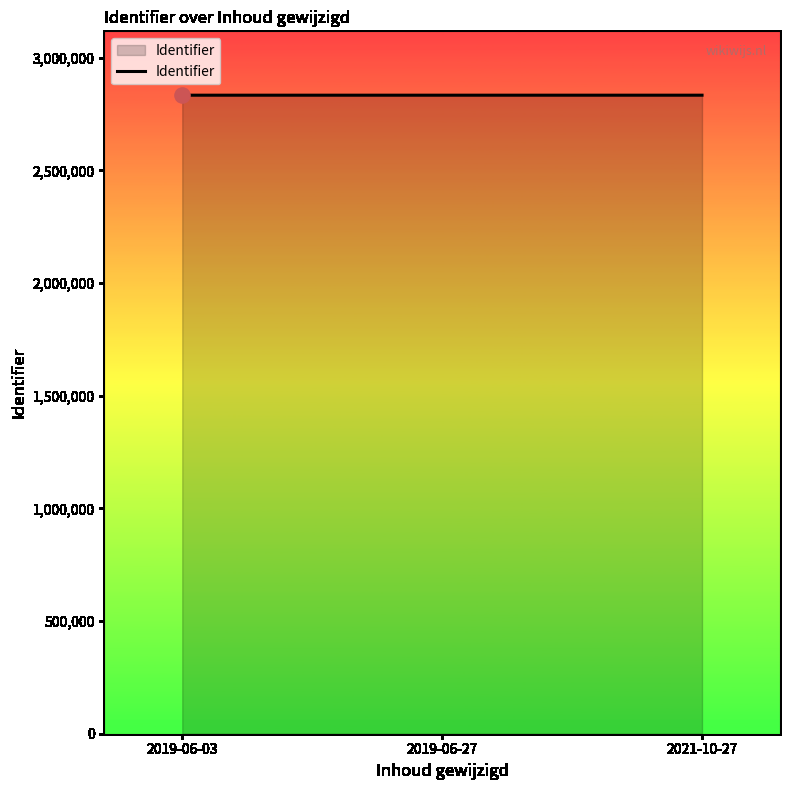

What is the ratio of the value at 2021-10-27 to the value at 2019-06-03?

1.0